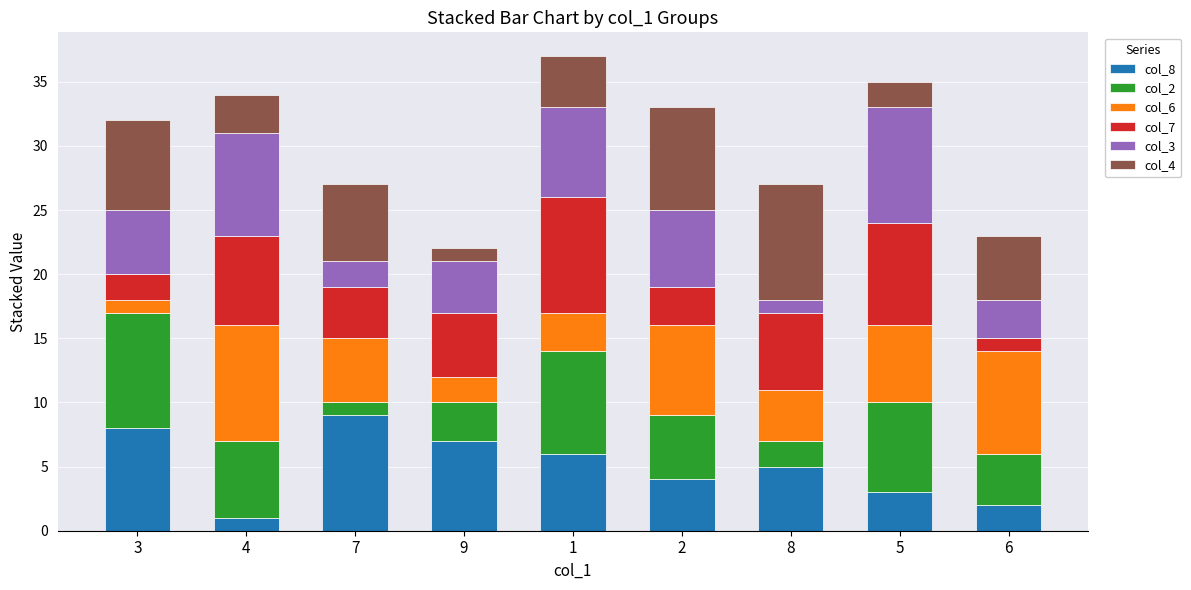

Rank the categories by col_8 value from highest to lowest.

7, 3, 9, 1, 8, 2, 5, 6, 4